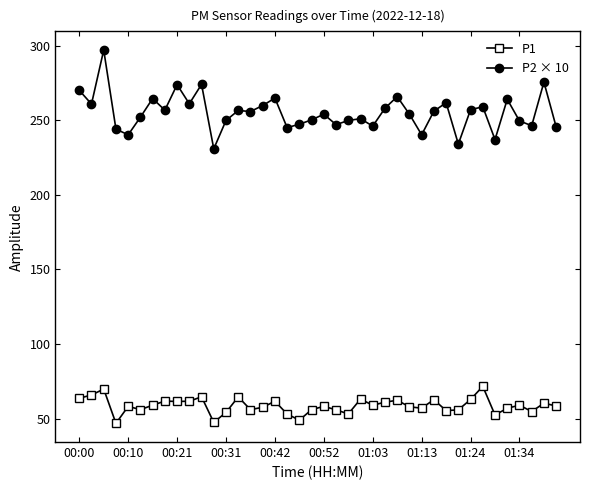

What is the difference between the second highest and minimum values in the P2 × 10 series?

44.7